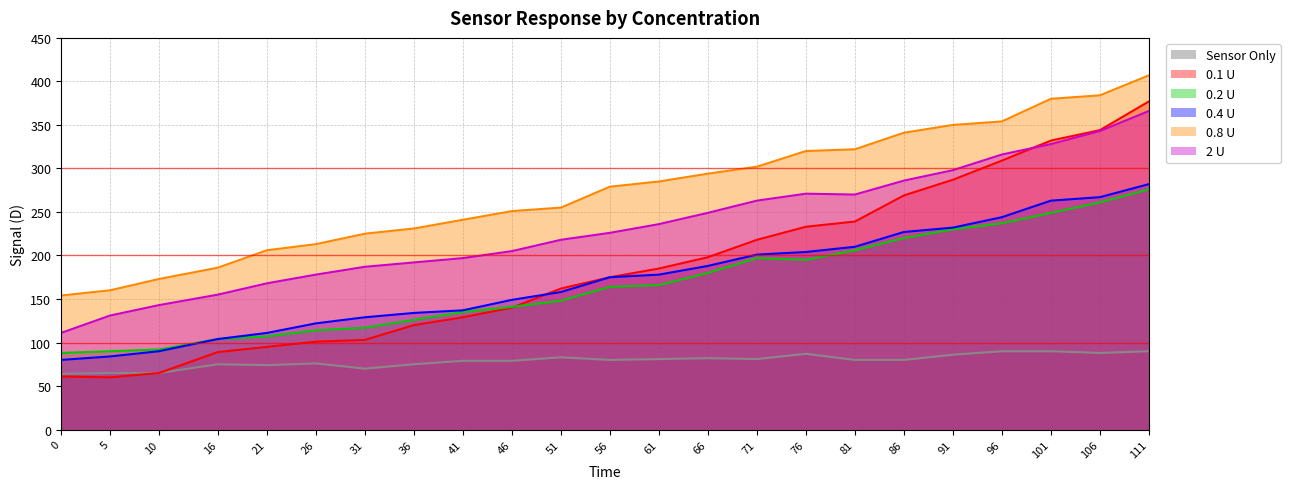

What is the sum of the 2 U values at 16 and 71?

418